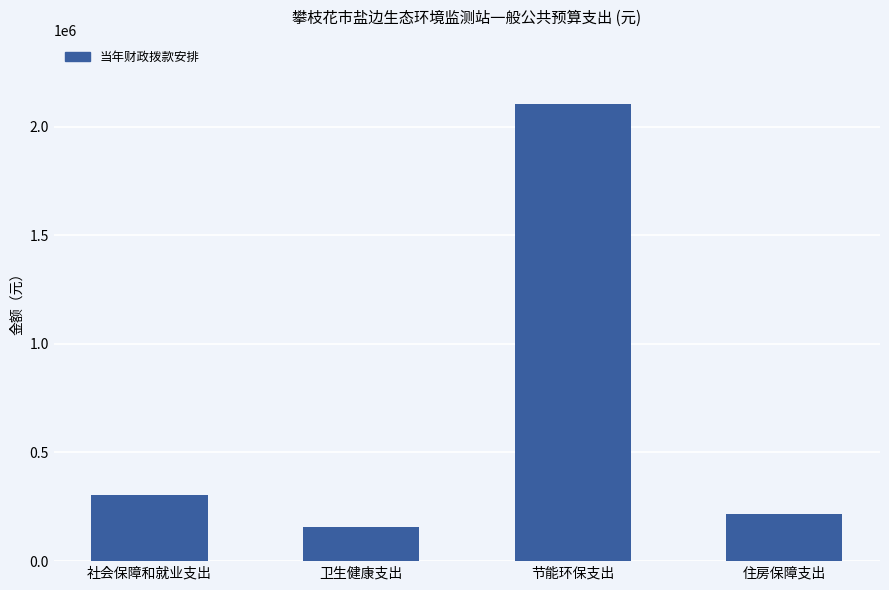

True or false: the data shows 157283.7 at 卫生健康支出.

True